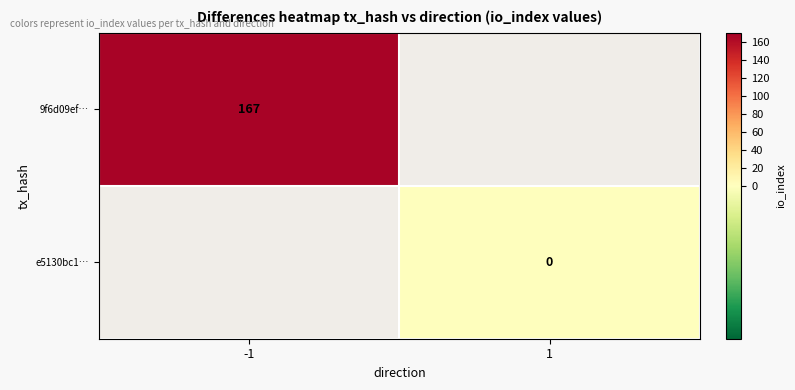

Count the number of categories in the chart.

2